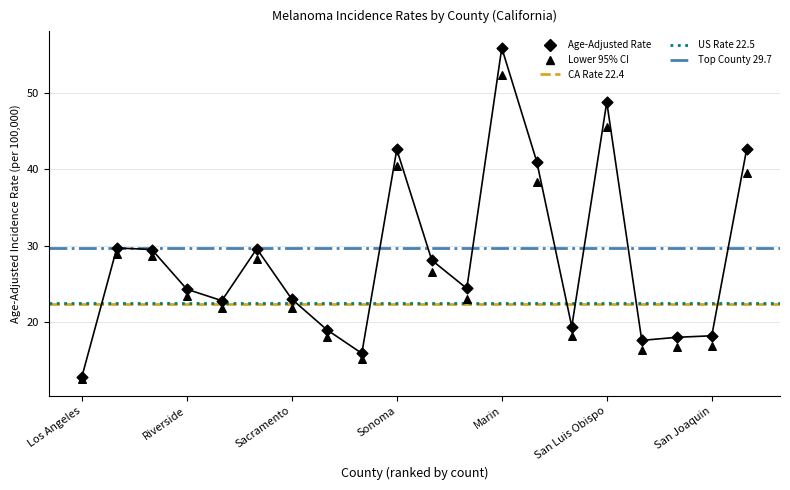

At how many categories does at least one series exceed 16?

18